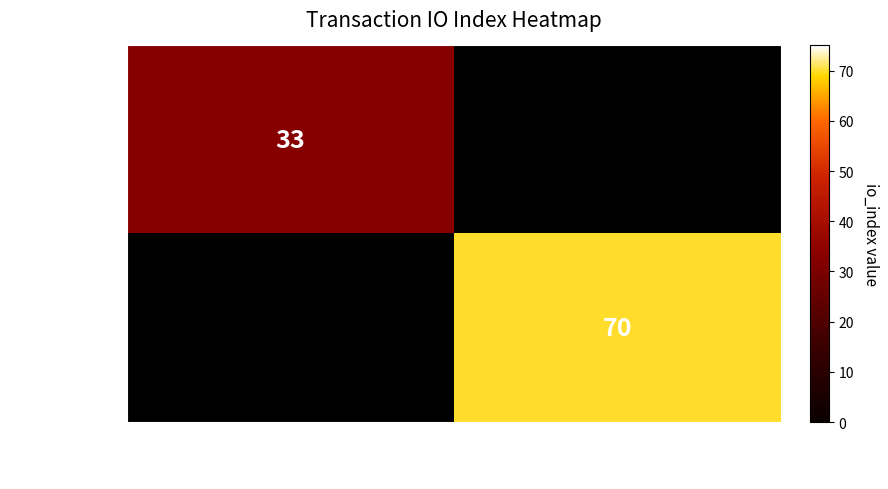

Is it true that d4d1c0a6e3… equals 33 at -1?

True